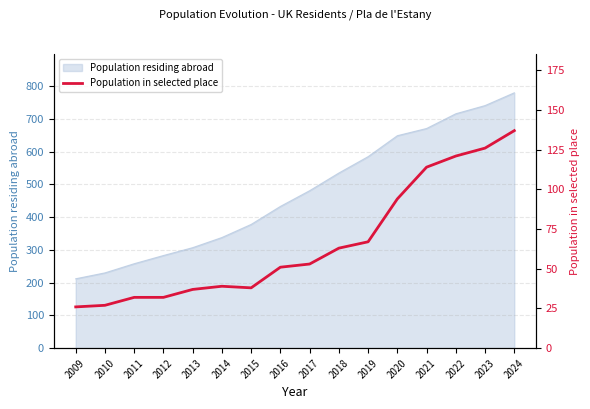

Which category has the lowest value across all series?

2009